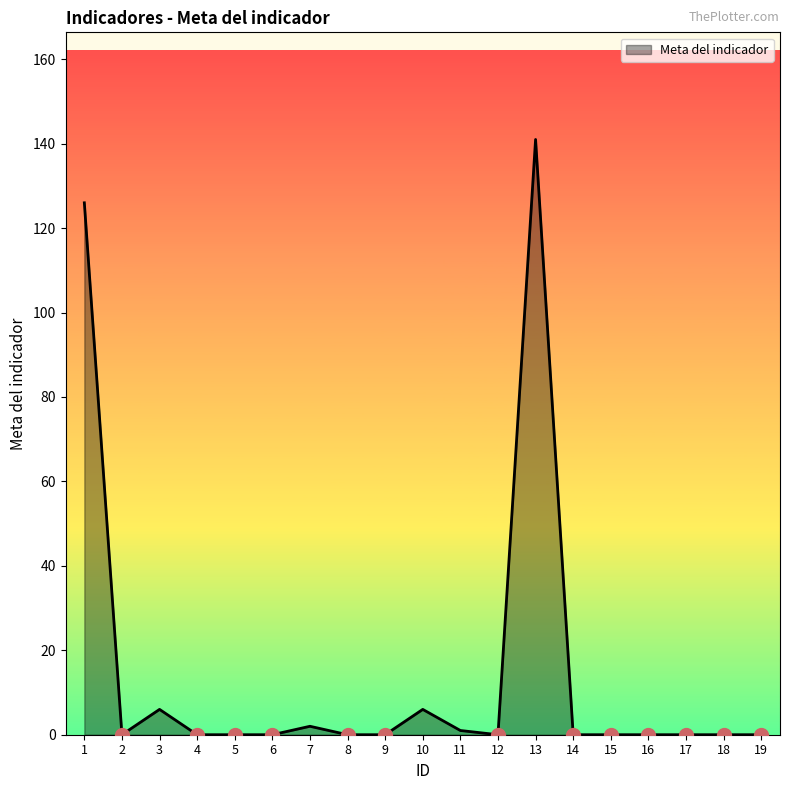

Which has a higher value, 16 or 1?

1